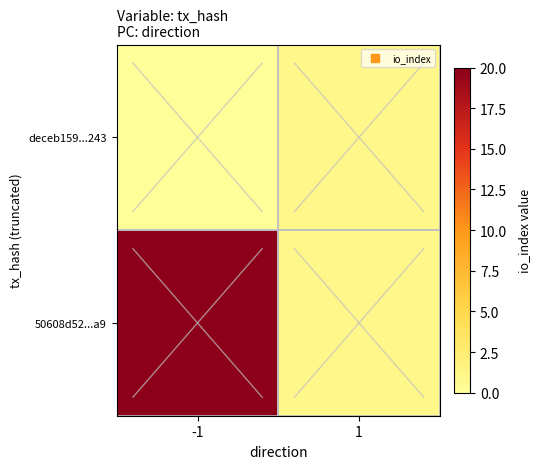

Which series changed the most between -1 and 1?

50608d52...a9